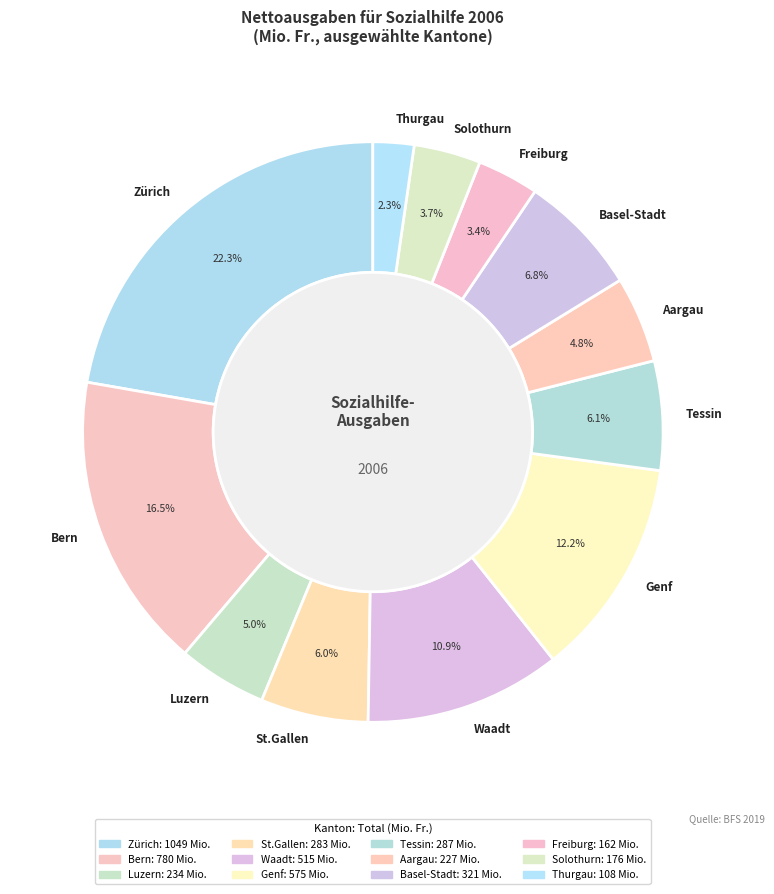

To the nearest percent, what is the difference between the largest and smallest slice percentages?

20%